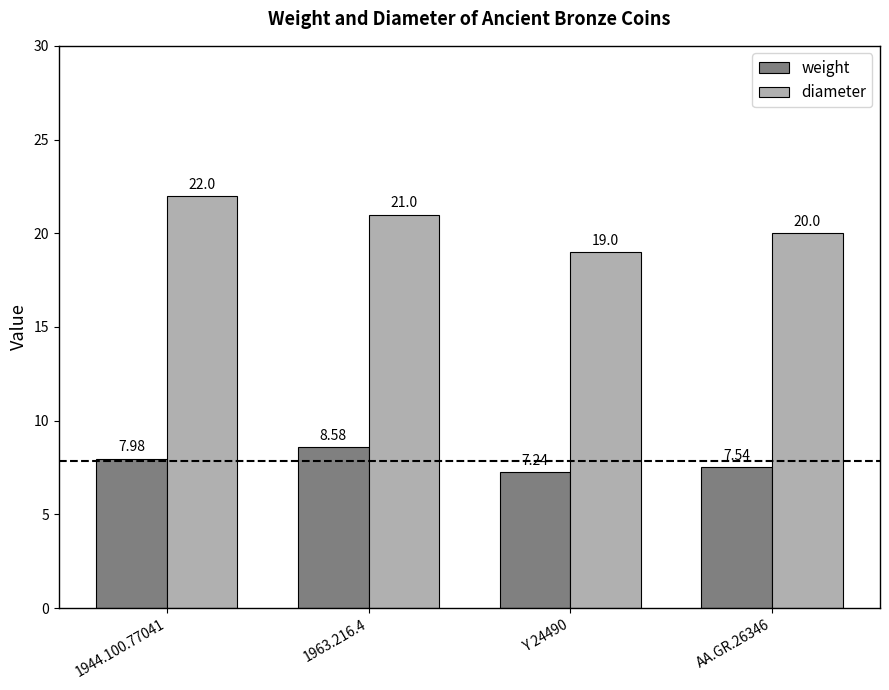

Count the number of categories in the chart.

4